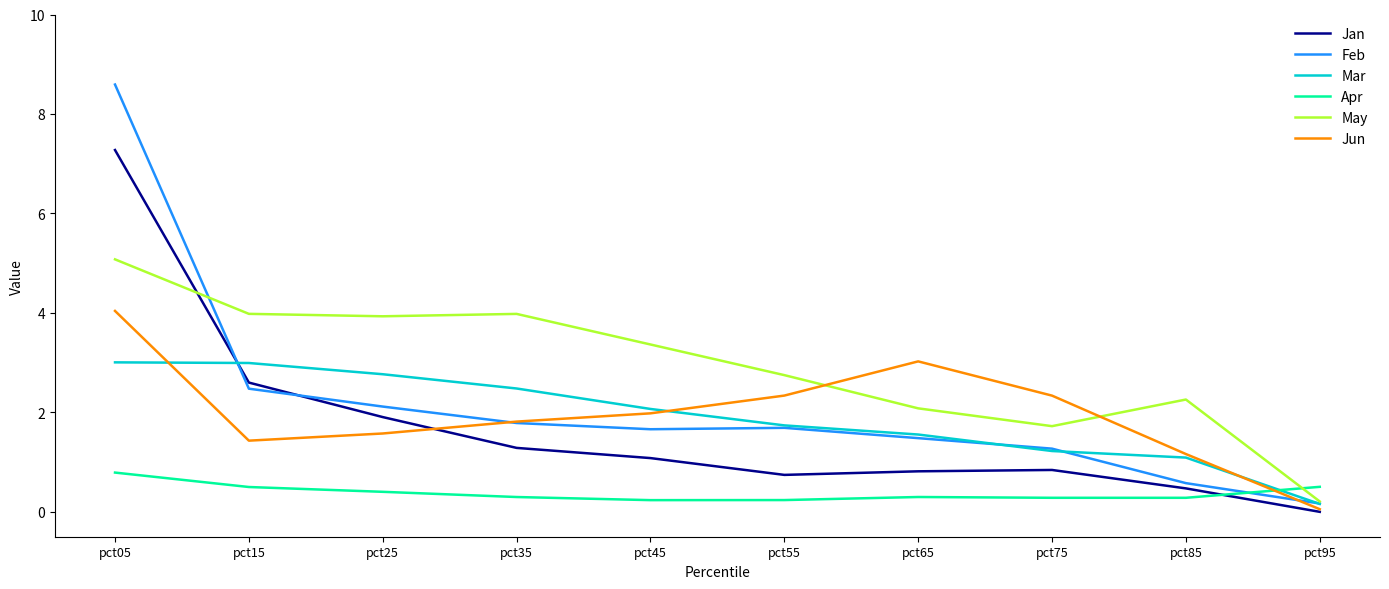

Between which two adjacent categories do Jan and Feb first intersect?

pct05 and pct15